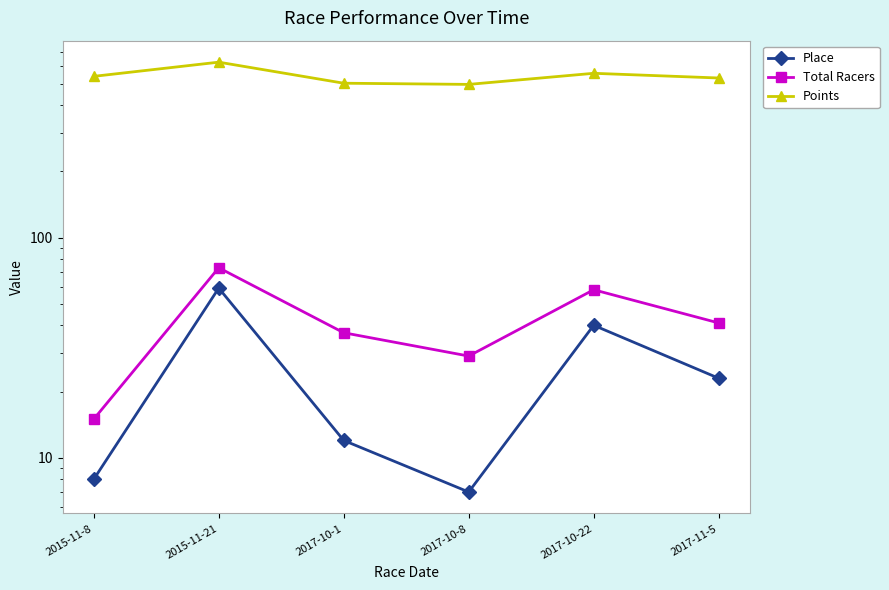

What is the total value across all series at 2017-11-5?

594.7